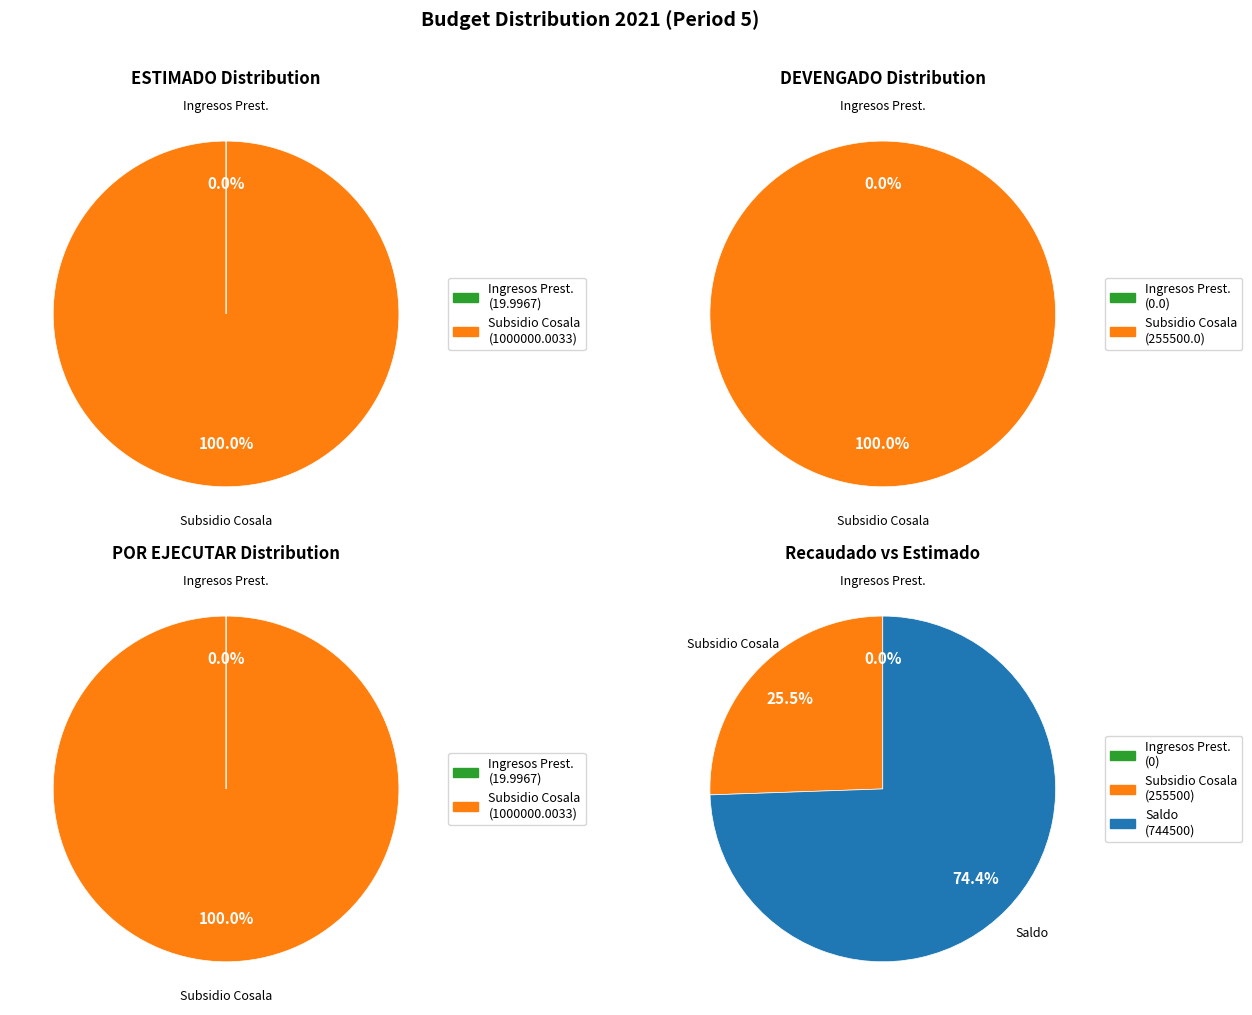

Which series has the widest spread of values?

ESTIMADO